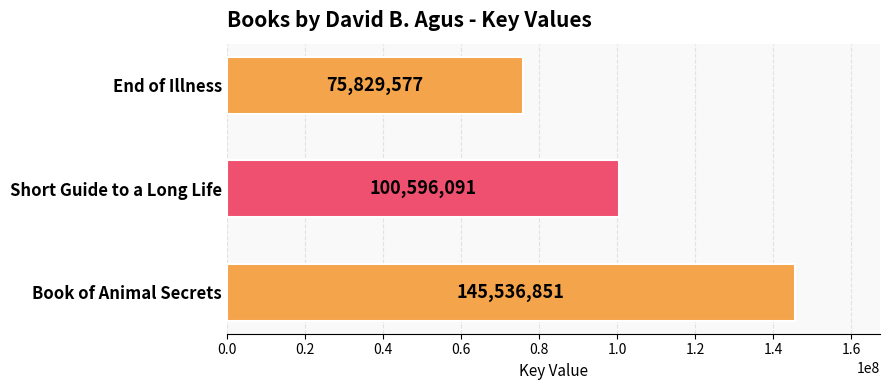

Rank the categories by value from lowest to highest.

End of Illness, Short Guide to a Long Life, Book of Animal Secrets